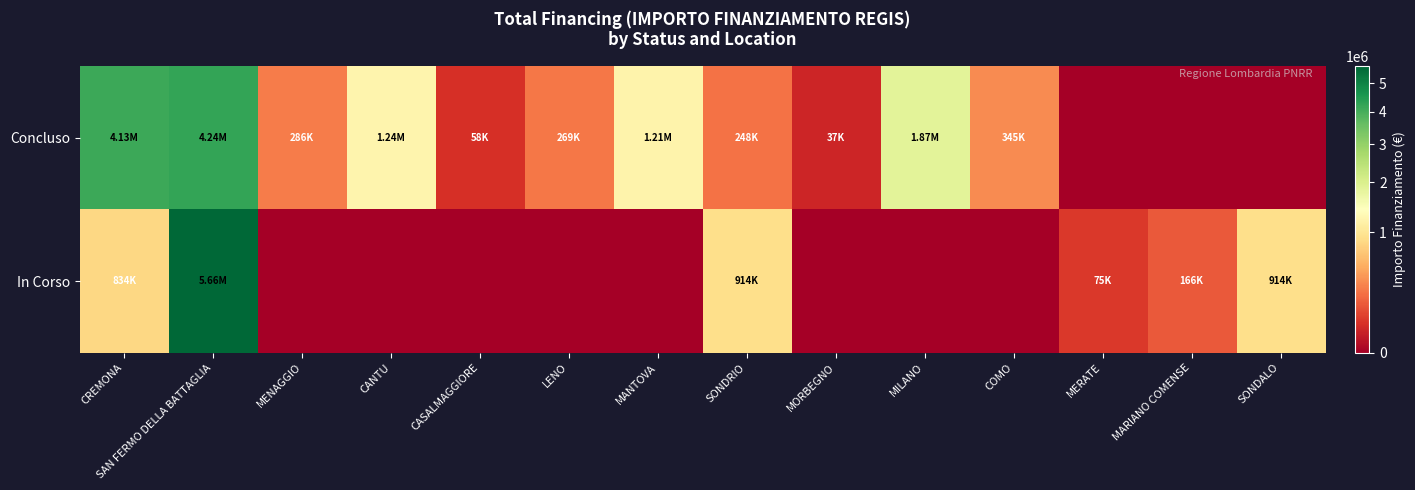

What is the total value across all series at MARIANO COMENSE?

165553.7